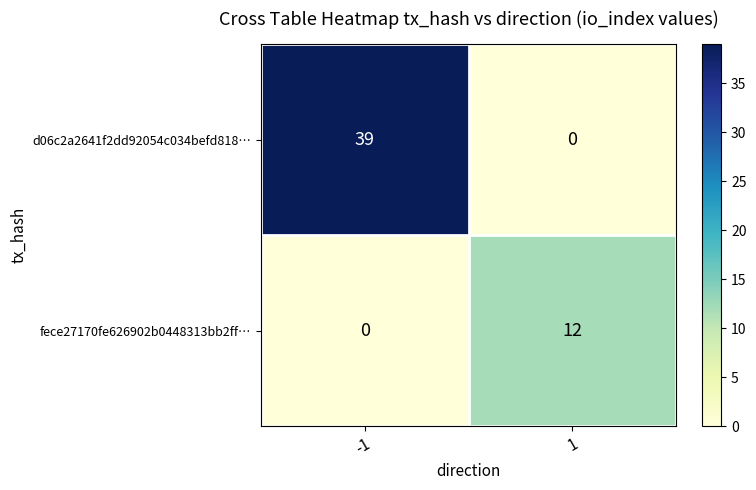

What is the approximate value of fece27170fe626902b0448313bb2ff… at 1?

12